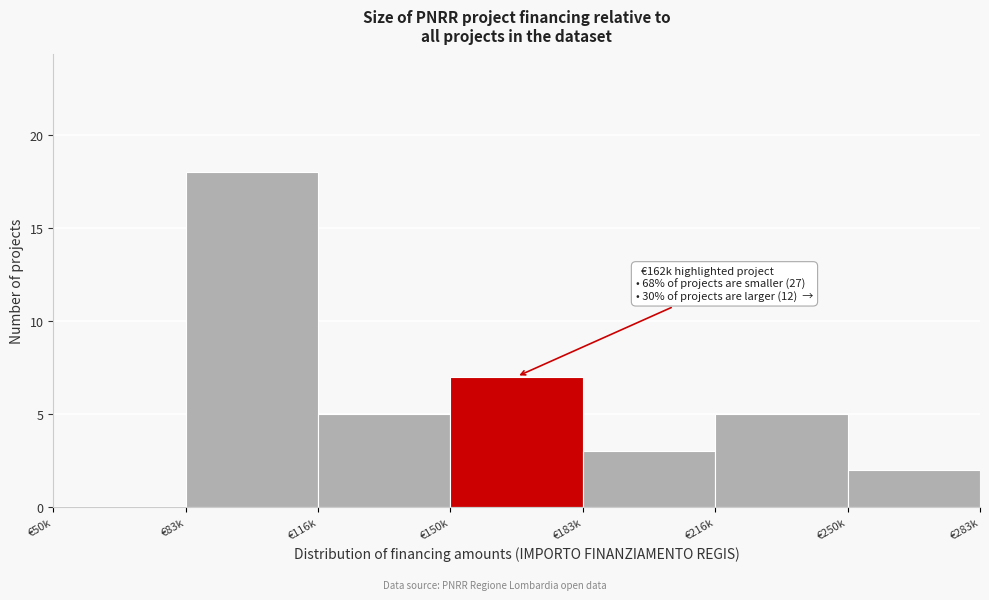

Reading left to right, extract all data points from this chart.

€50k=0	€83k=18	€116k=5	€150k=7	€183k=3	€216k=5	€250k=2